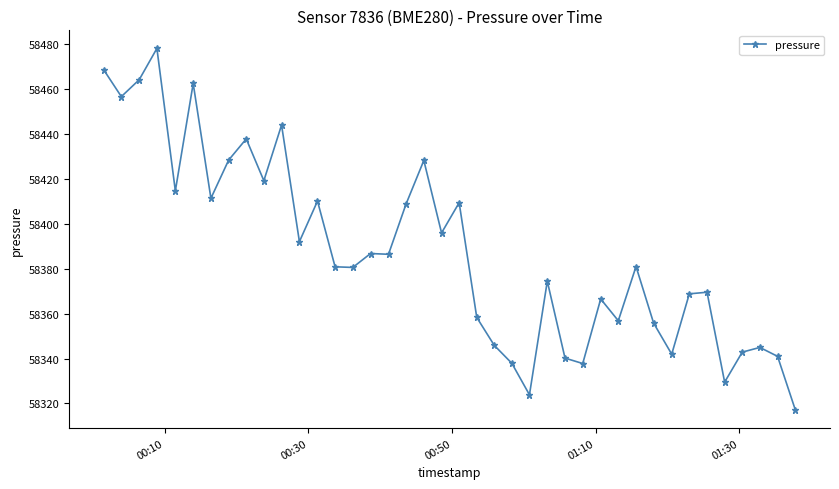

What is the difference between the maximum and minimum values?

160.9